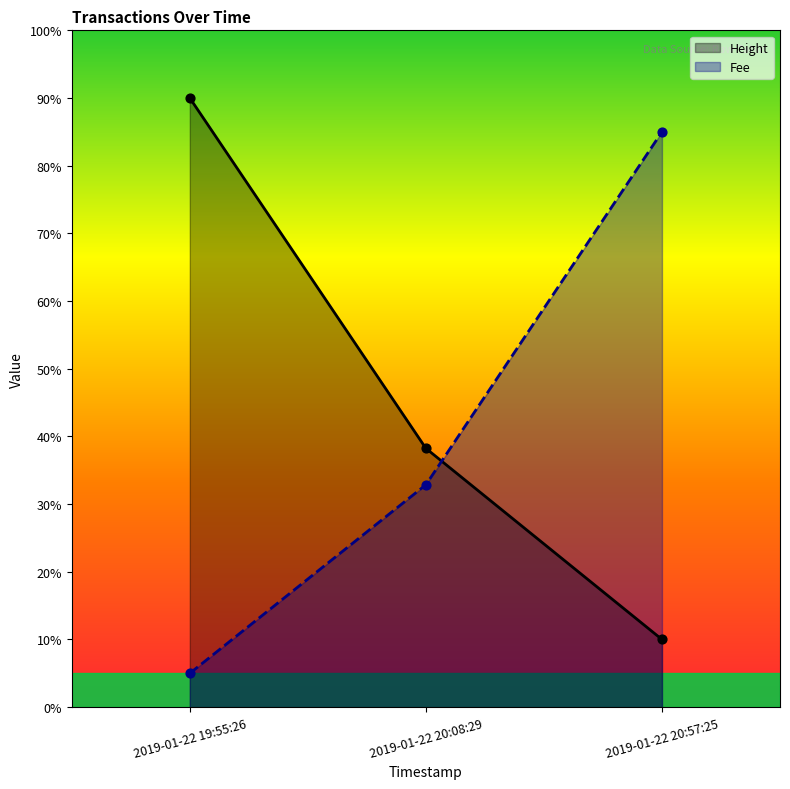

Which series has the largest total across all categories?

Height